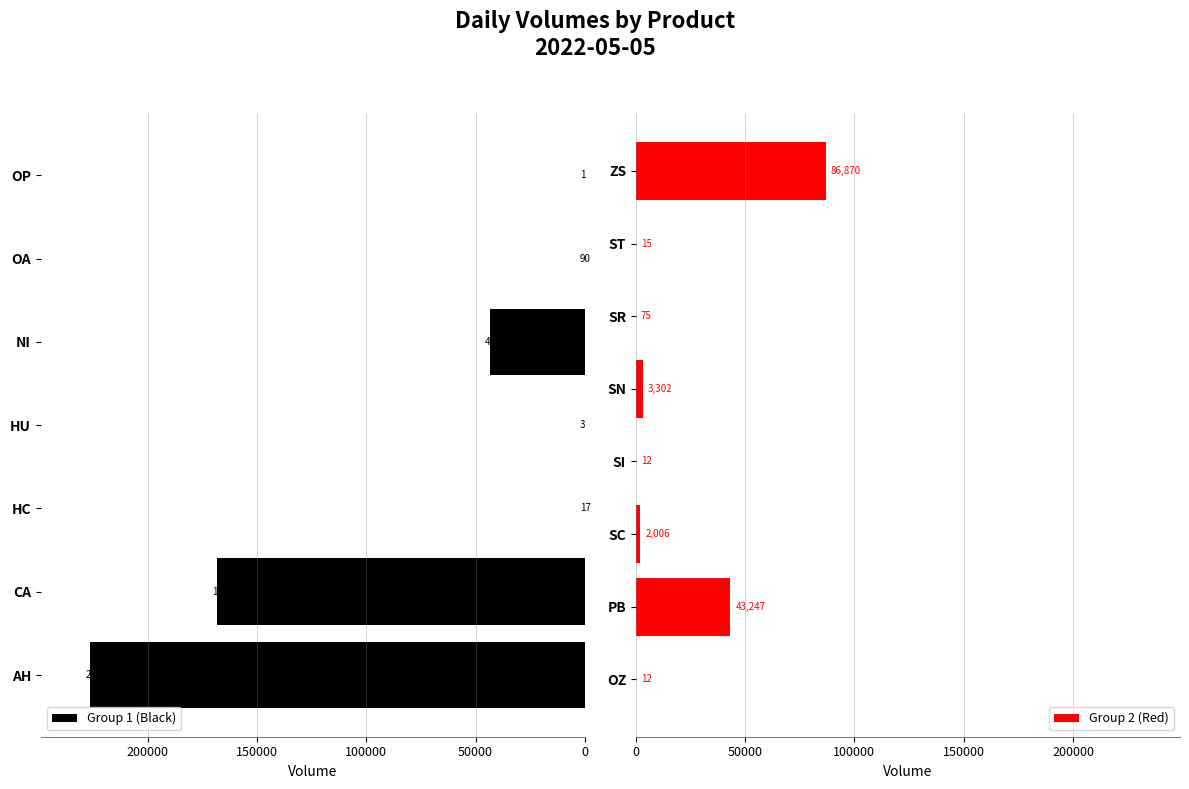

What is the greatest value displayed?

226326